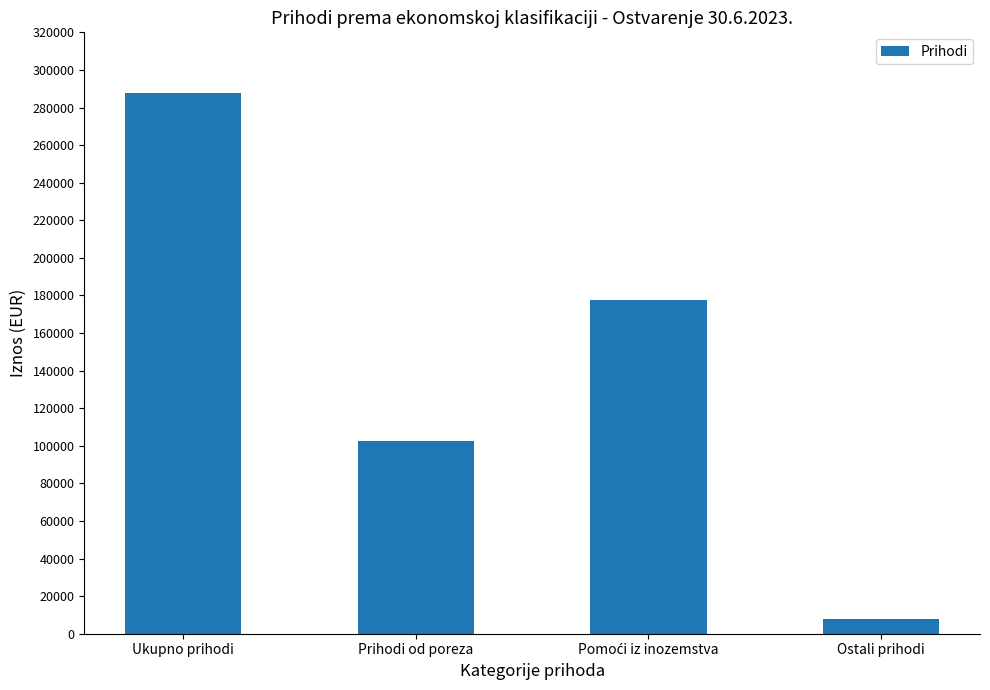

How many bars are there in total?

4